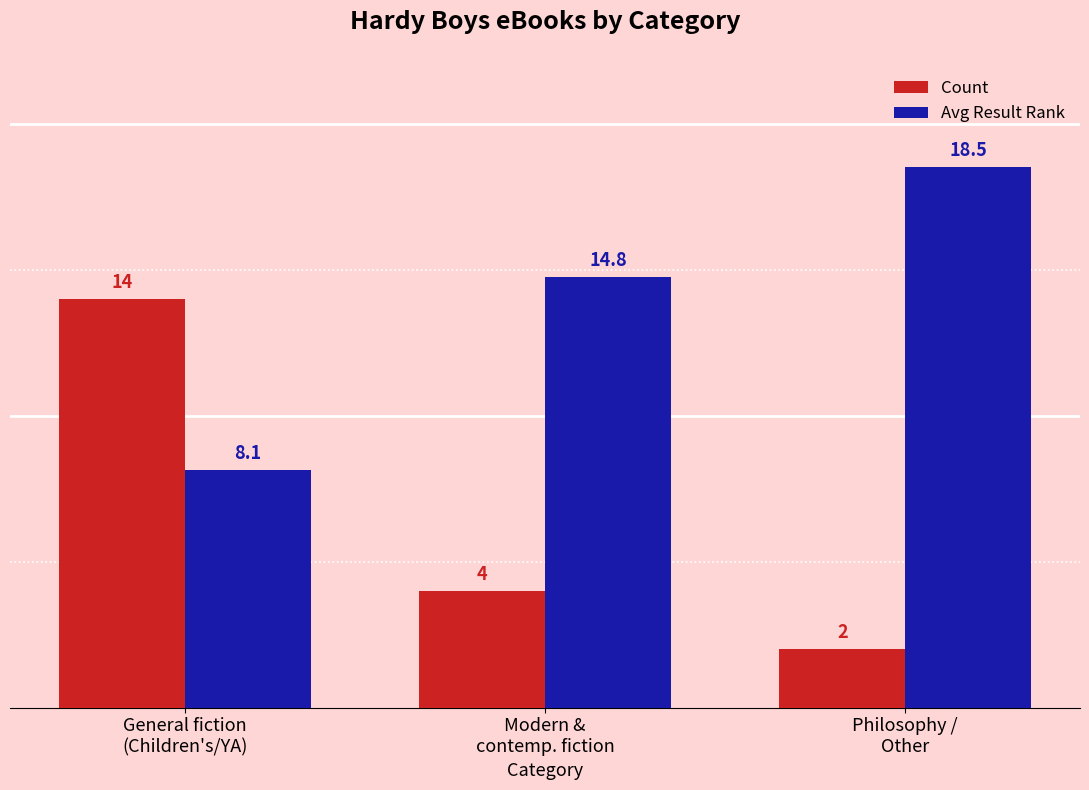

Rank the series by their average value, from lowest to highest.

Count, Avg Result Rank